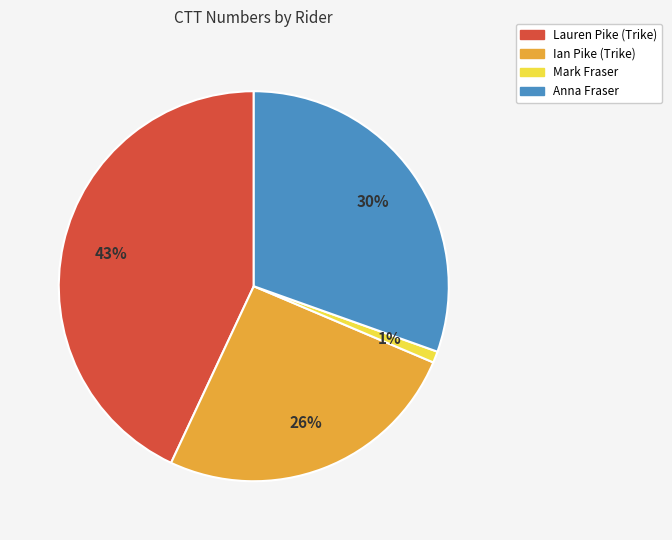

To the nearest percent, what is the average slice percentage?

25%